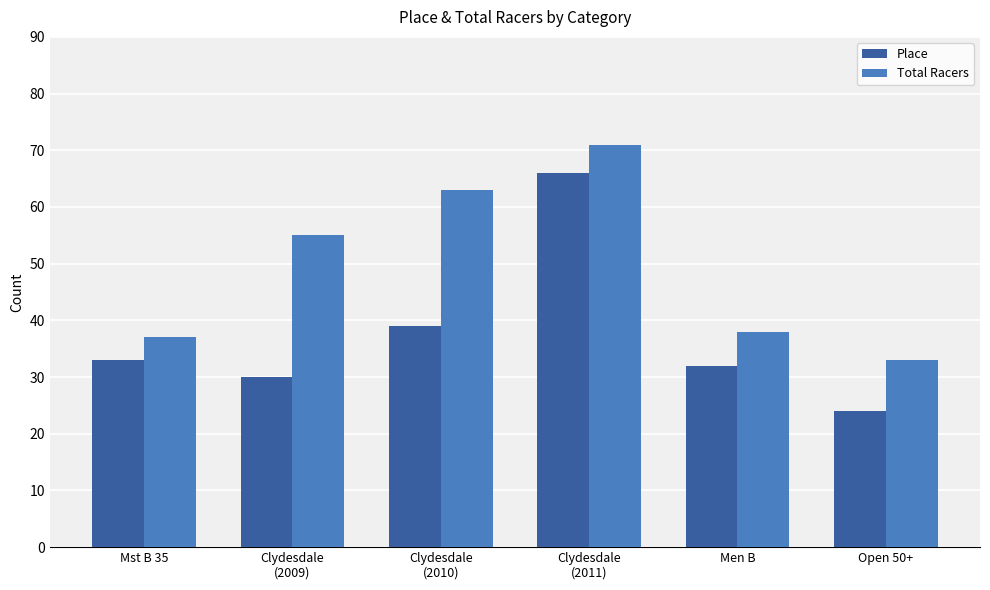

What is the total value across all series at Mst B 35?

70